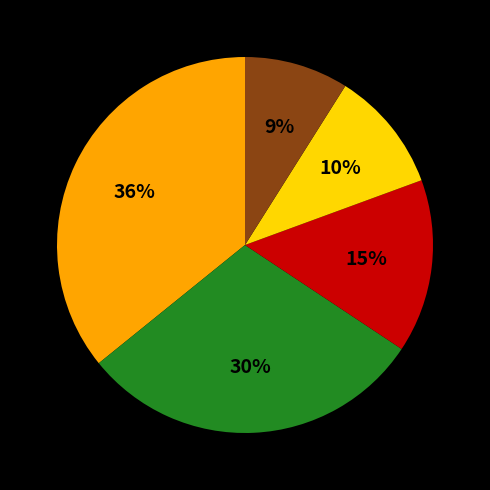

To the nearest percent, what is the average slice percentage?

20%